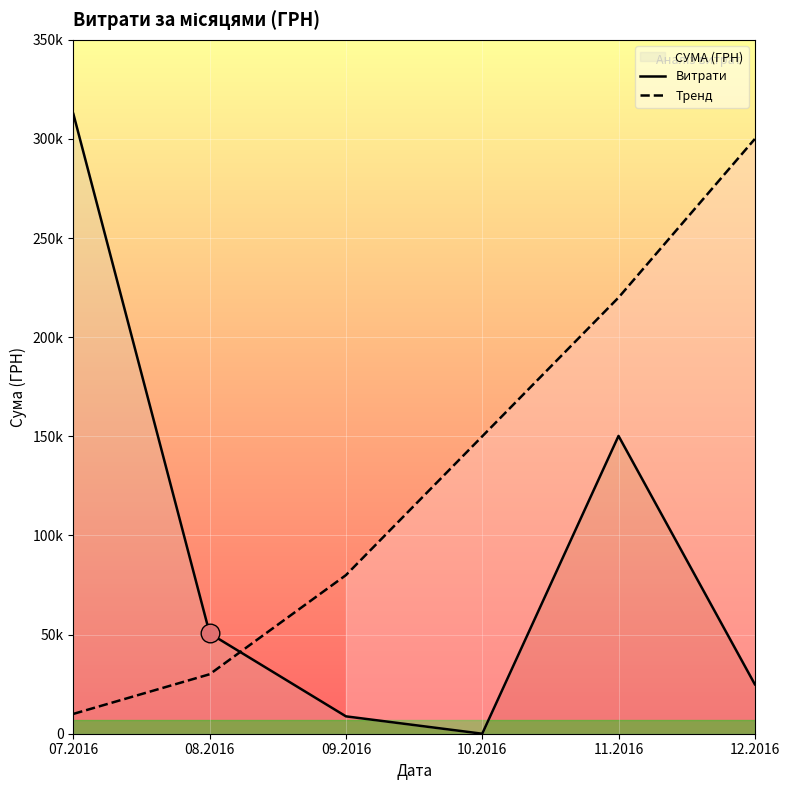

At which category is the sum across all series the highest?

11.2016